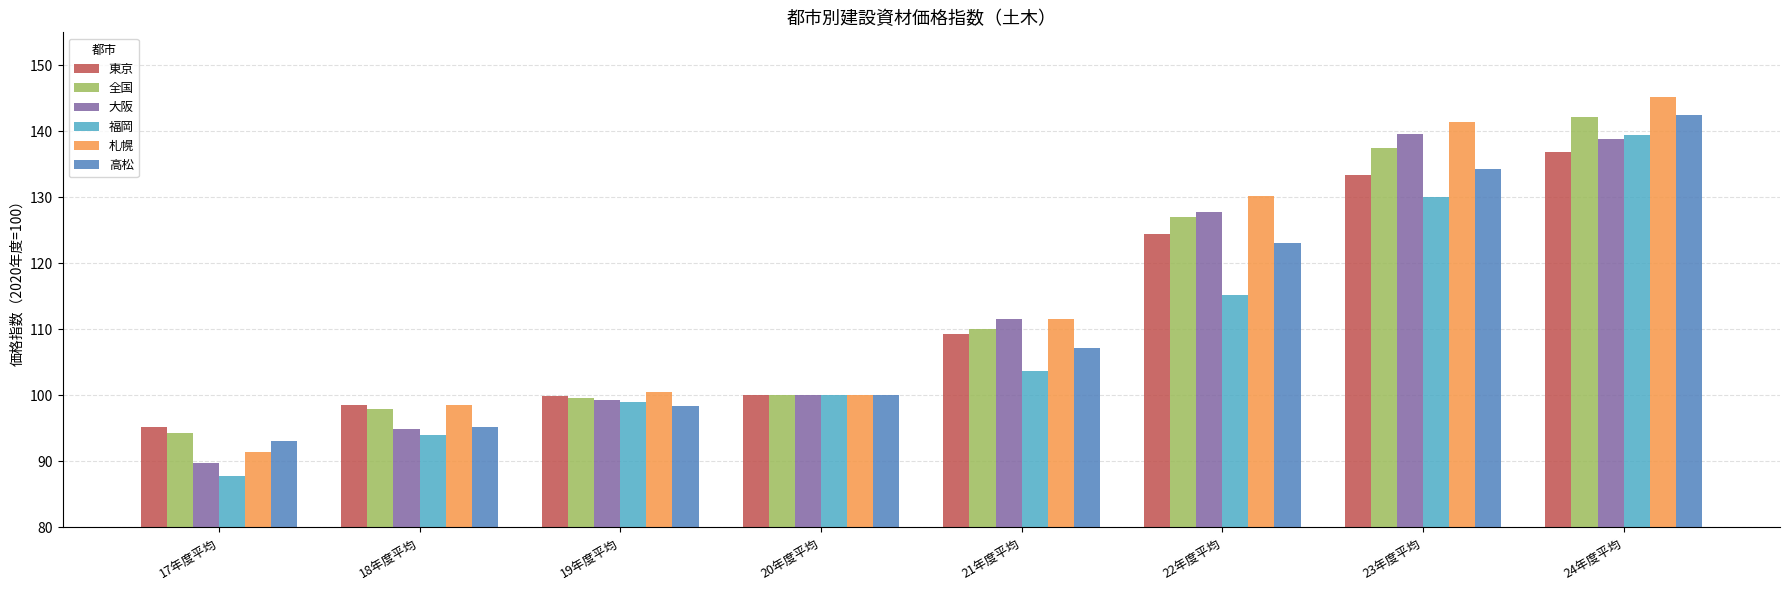

Which category has the highest value across all series?

24年度平均